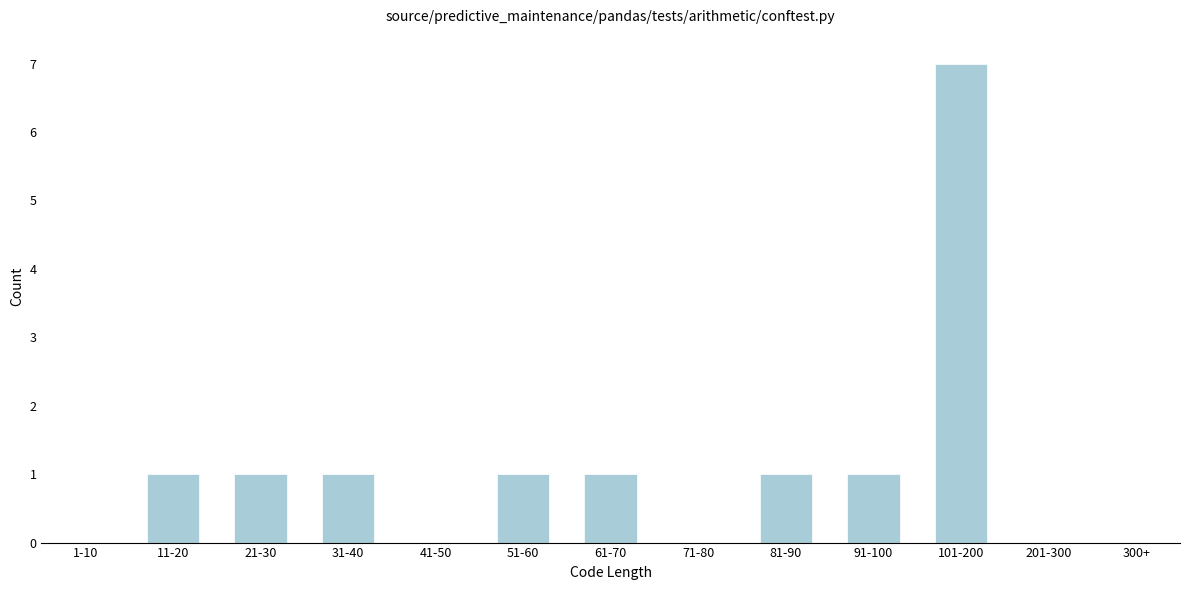

Reading left to right, extract all data points from this chart.

1-10=0	11-20=1	21-30=1	31-40=1	41-50=0	51-60=1	61-70=1	71-80=0	81-90=1	91-100=1	101-200=7	201-300=0	300+=0